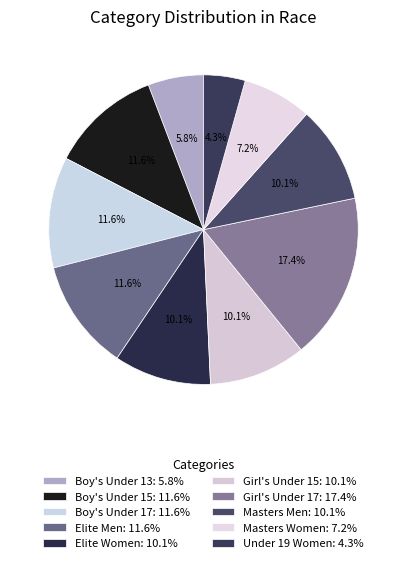

How many slices are in this pie chart?

10